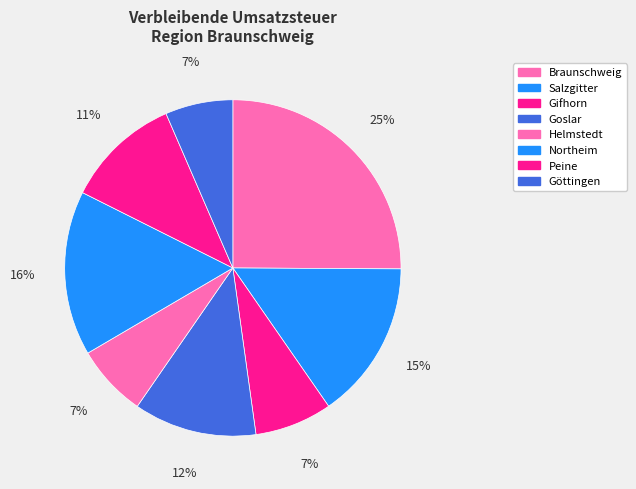

What percentage is the Göttingen slice, to the nearest percent?

7%